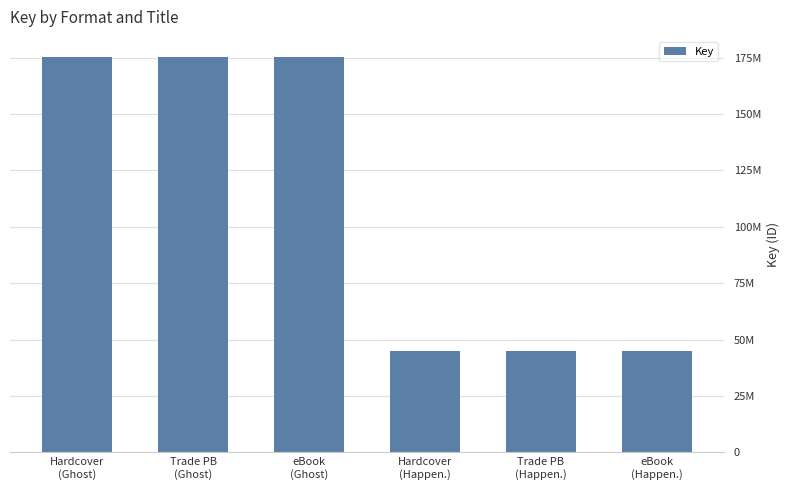

Reading left to right, transcribe all the data shown in this chart.

175453986	175453986	175453986	45156450	45156450	45156450